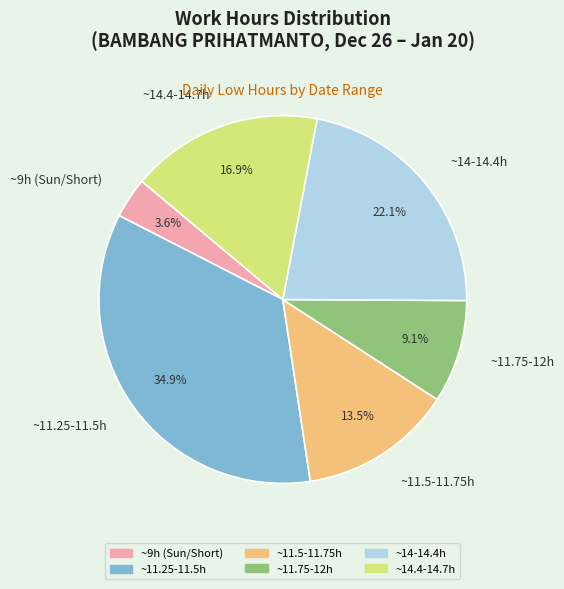

Rank the categories by value from highest to lowest.

~11.25-11.5h, ~14-14.4h, ~14.4-14.7h, ~11.5-11.75h, ~11.75-12h, ~9h (Sun/Short)